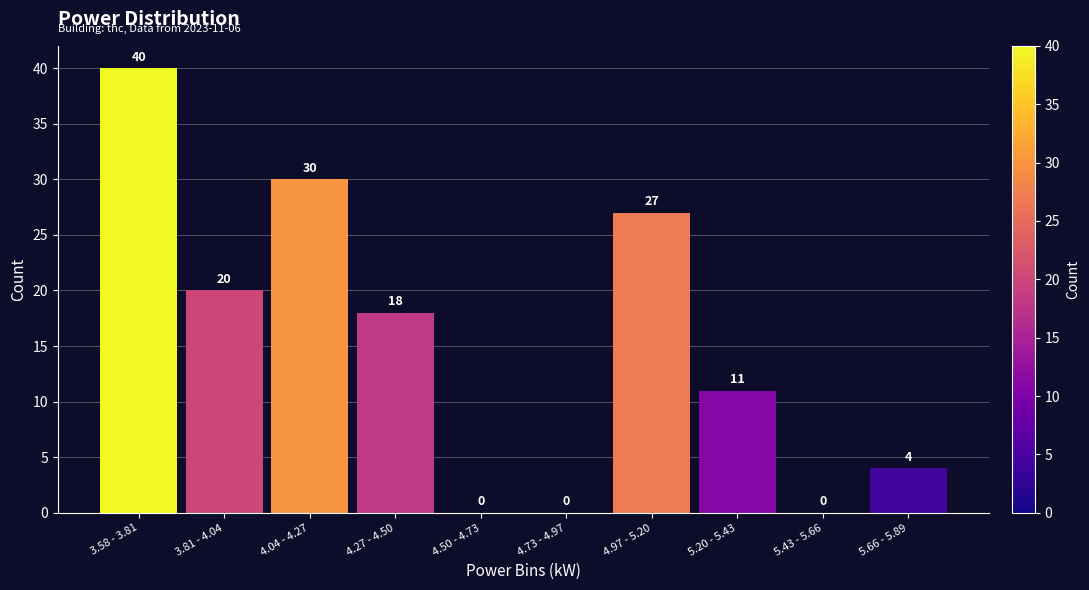

Reading left to right, what are all the values shown in this chart?

3.58 - 3.81=40	3.81 - 4.04=20	4.04 - 4.27=30	4.27 - 4.50=18	4.50 - 4.73=0	4.73 - 4.97=0	4.97 - 5.20=27	5.20 - 5.43=11	5.43 - 5.66=0	5.66 - 5.89=4